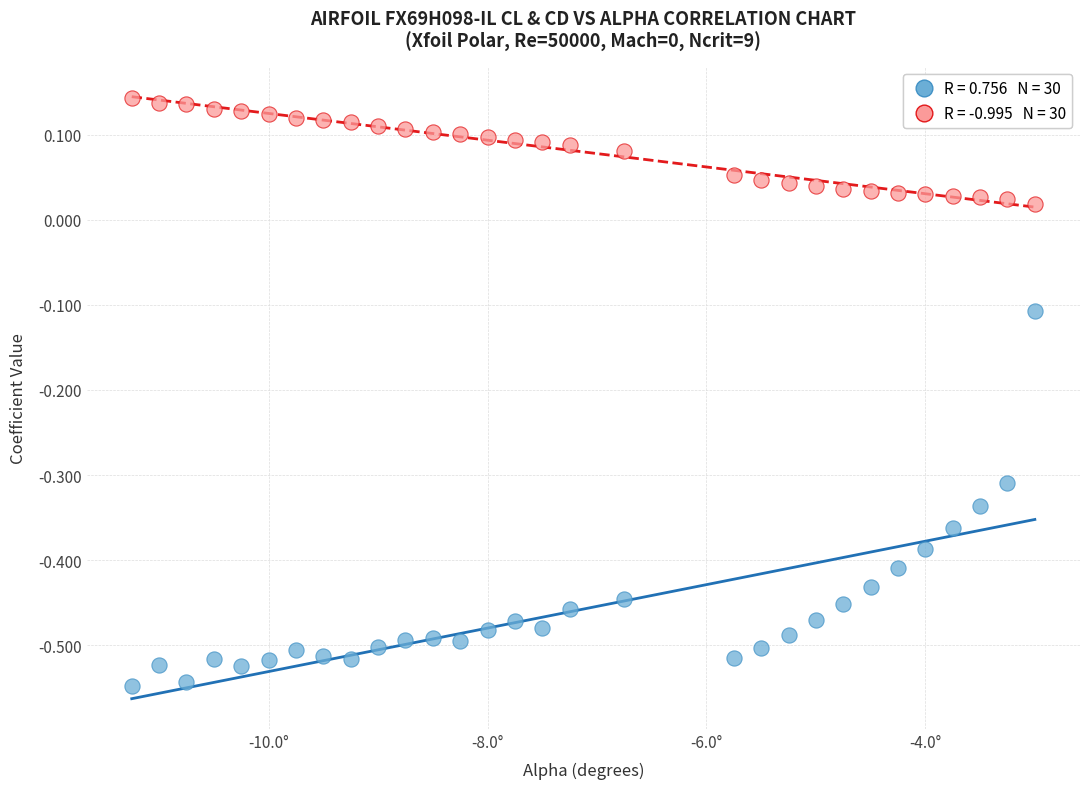

Across all data points, what is the range of Y values (max minus min)?

0.7